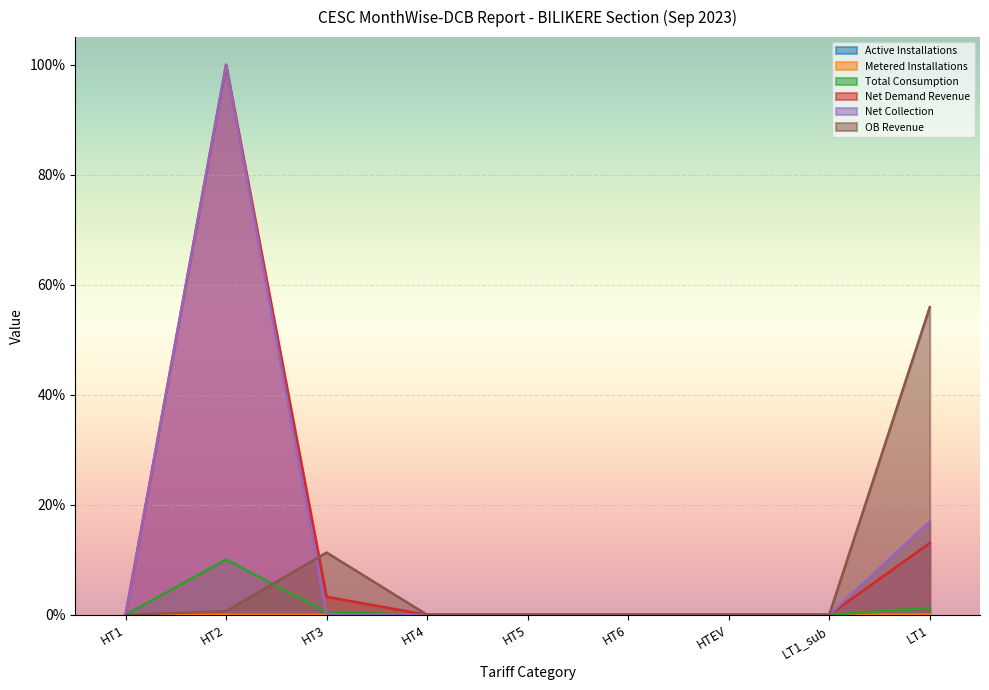

Reading left to right, transcribe all the data shown in this chart.

Active Installations: HT1=0.0	HT2=0.0	HT3=0.0	HT4=0.0	HT5=0.0	HT6=0.0	HTEV=0.0	LT1_sub=0.0	LT1=0.0
Metered Installations: HT1=0.0	HT2=0.0	HT3=0.0	HT4=0.0	HT5=0.0	HT6=0.0	HTEV=0.0	LT1_sub=0.0	LT1=0.0
Total Consumption: HT1=0.0	HT2=0.1	HT3=0.0	HT4=0.0	HT5=0.0	HT6=0.0	HTEV=0.0	LT1_sub=0.0	LT1=0.0
Net Demand Revenue: HT1=0.0	HT2=1.0	HT3=0.0	HT4=0.0	HT5=0.0	HT6=0.0	HTEV=0.0	LT1_sub=0.0	LT1=0.1
Net Collection: HT1=0.0	HT2=1.0	HT3=0.0	HT4=0.0	HT5=0.0	HT6=0.0	HTEV=0.0	LT1_sub=0.0	LT1=0.2
OB Revenue: HT1=0.0	HT2=0.0	HT3=0.1	HT4=0.0	HT5=0.0	HT6=0.0	HTEV=0.0	LT1_sub=0.0	LT1=0.6